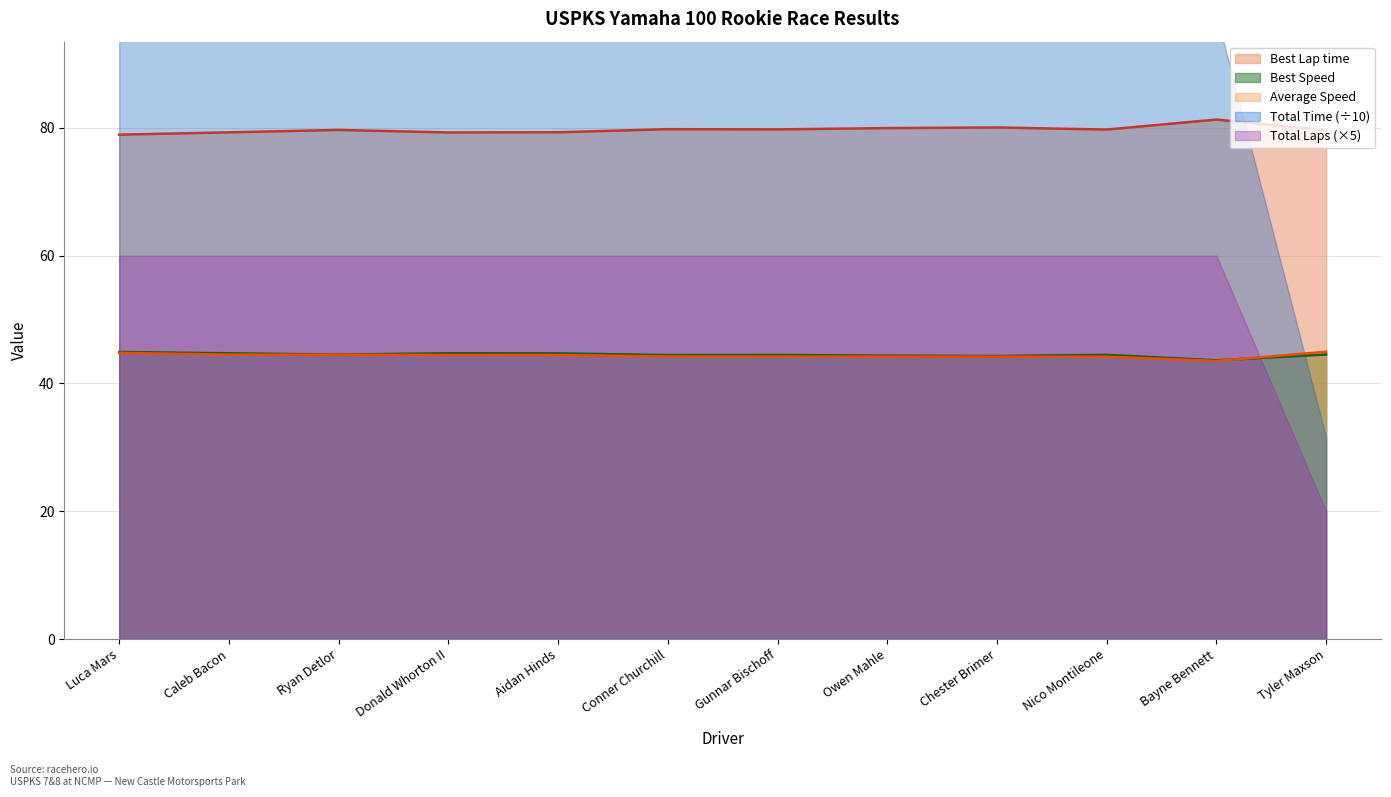

Read the Average Speed value at Conner Churchill.

44.2